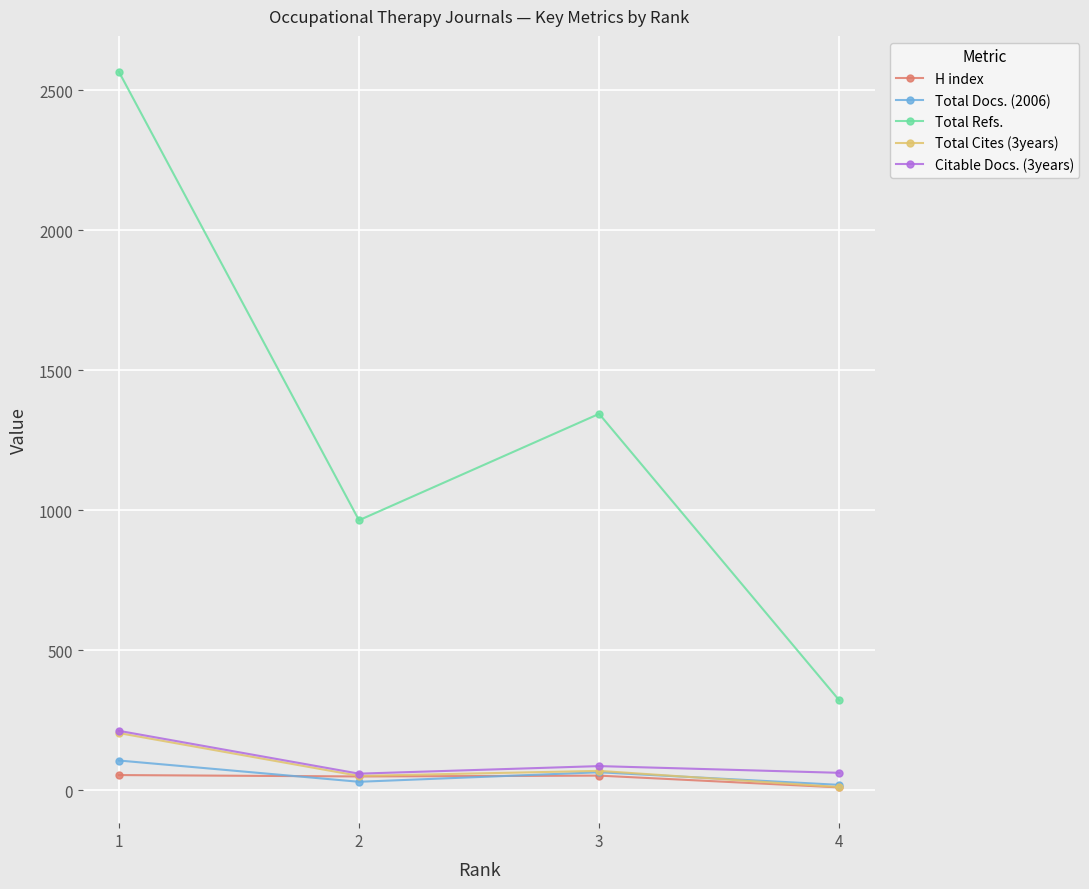

Where is the first local maximum for Citable Docs. (3years)?

3